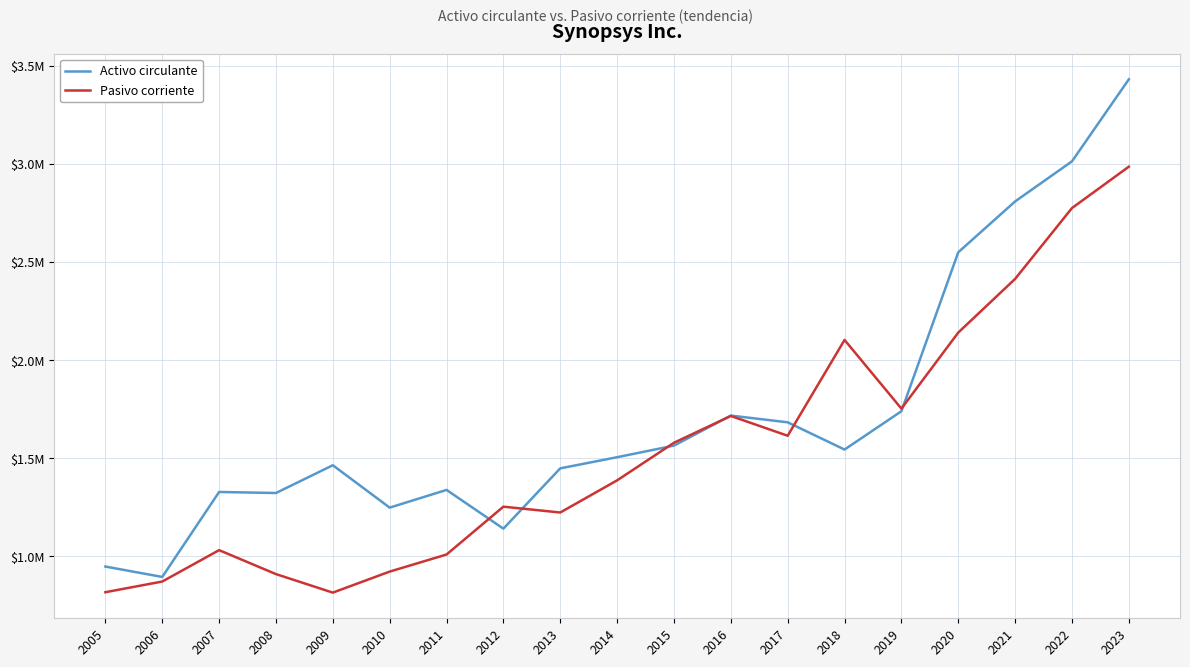

Which series has the largest range (max minus min)?

Activo circulante